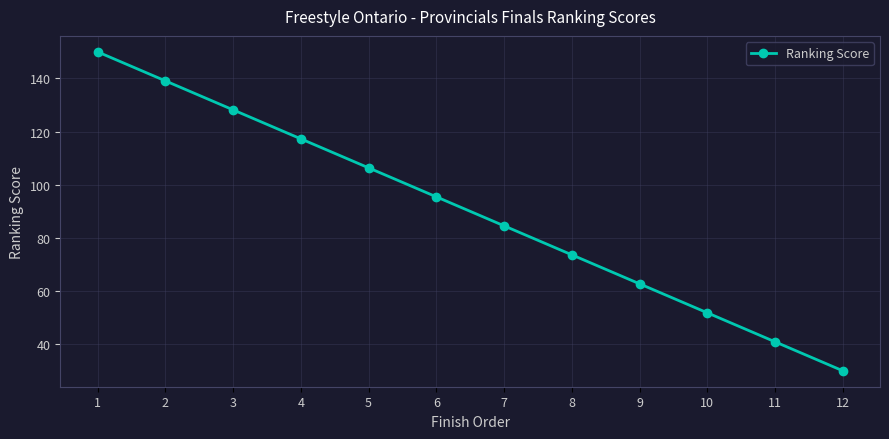

How many data points are less than 95?

6